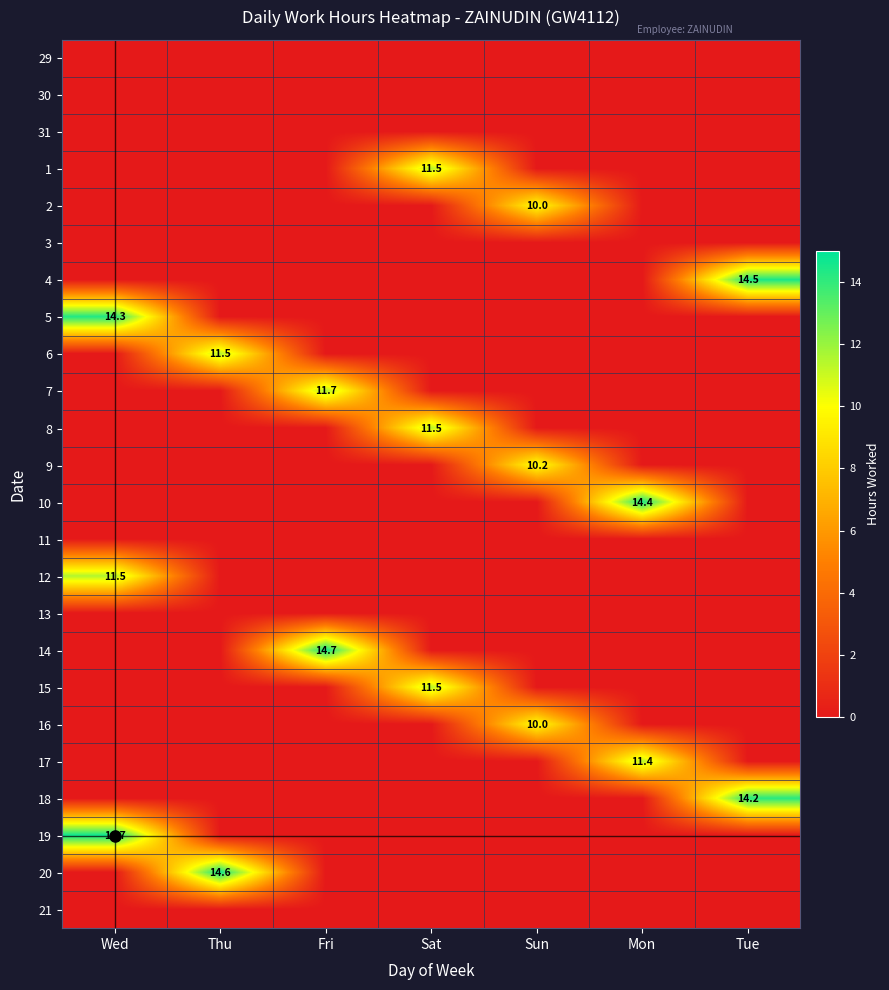

How many distinct data groups are displayed?

24